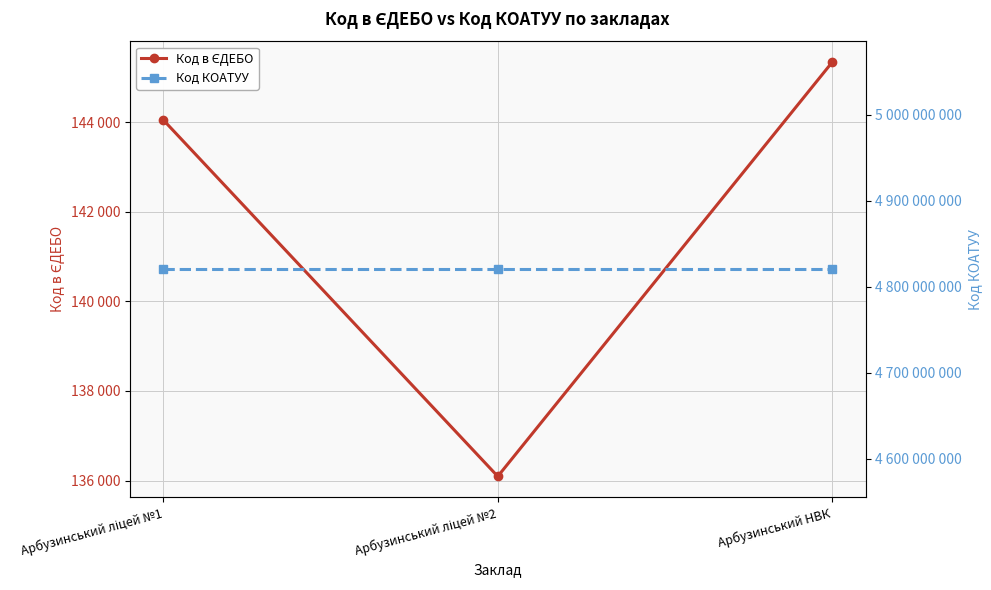

What is the highest value of the Код в ЄДЕБО series?

145340